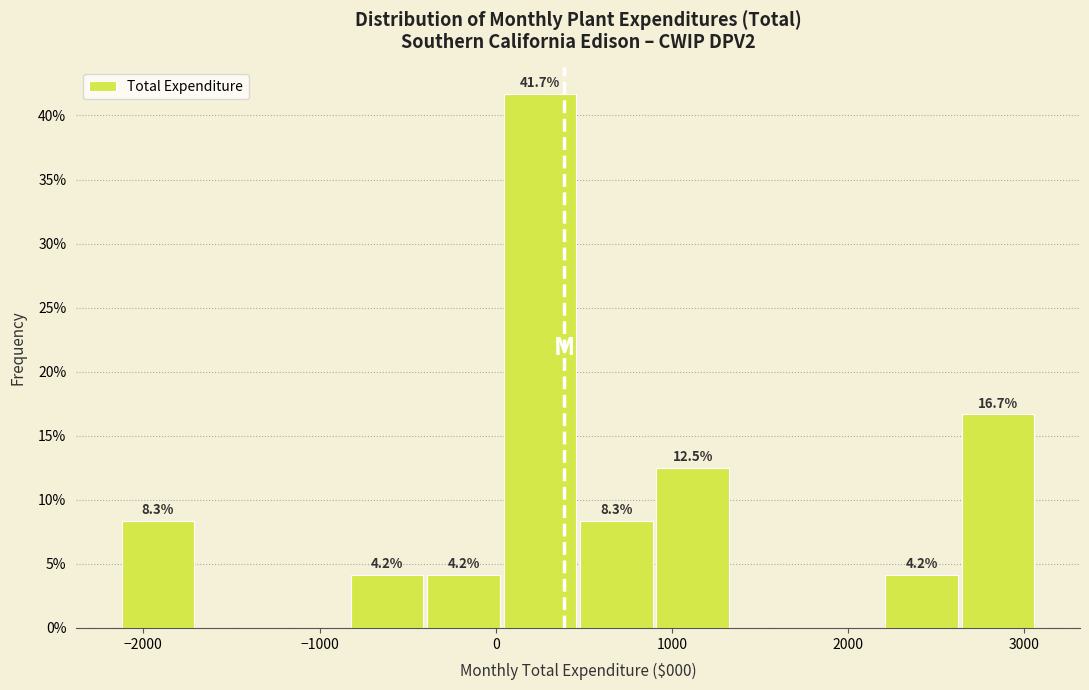

Over which range of the x-axis is the bar tallest?

0 to 500